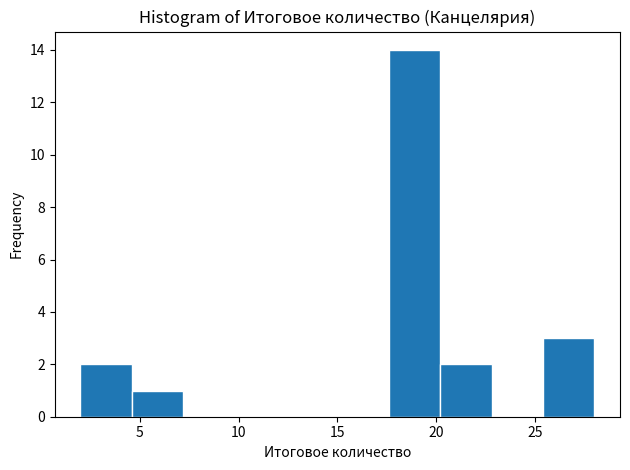

Reading left to right, list every bar in this chart as the range it spans on the x-axis followed by its height. Neither the bar edges nor the heights are printed on the chart, so give them approximately, as read against the axes.

2.0 to 4.6: 2
4.6 to 7.2: 1
7.2 to 9.8: 0
9.8 to 12.4: 0
12.4 to 15.0: 0
15.0 to 17.6: 0
17.6 to 20.2: 14
20.2 to 22.8: 2
22.8 to 25.4: 0
25.4 to 28.0: 3